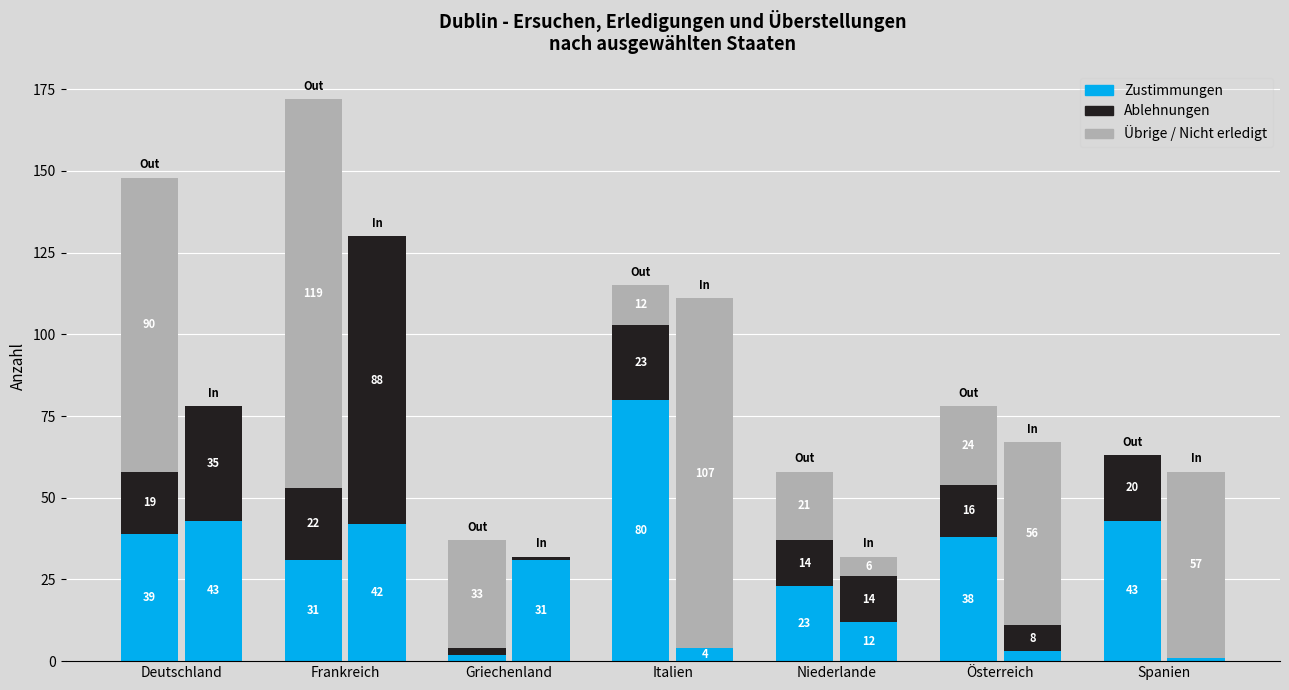

At which label is Übrige In closest to 53?

Österreich